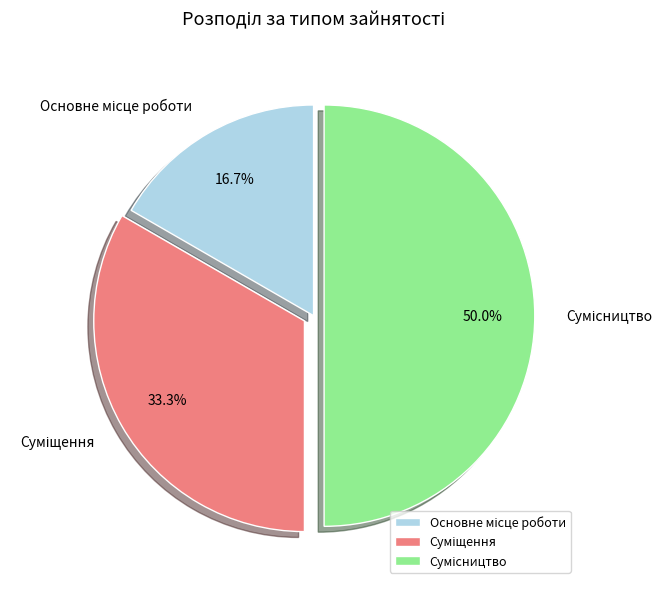

Rank the categories by value from highest to lowest.

Сумісництво, Суміщення, Основне місце роботи